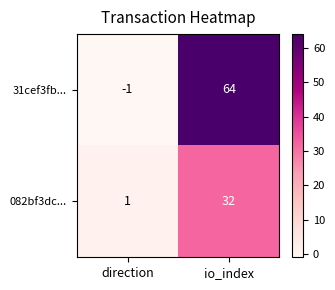

The value of 082bf3dc... at io_index is 32. True or false?

True